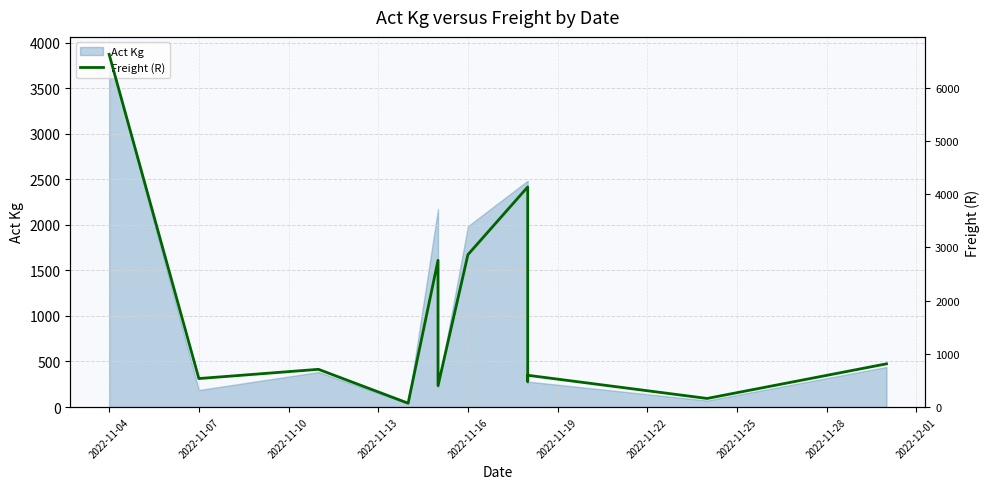

Count the number of values greater than 708.

6